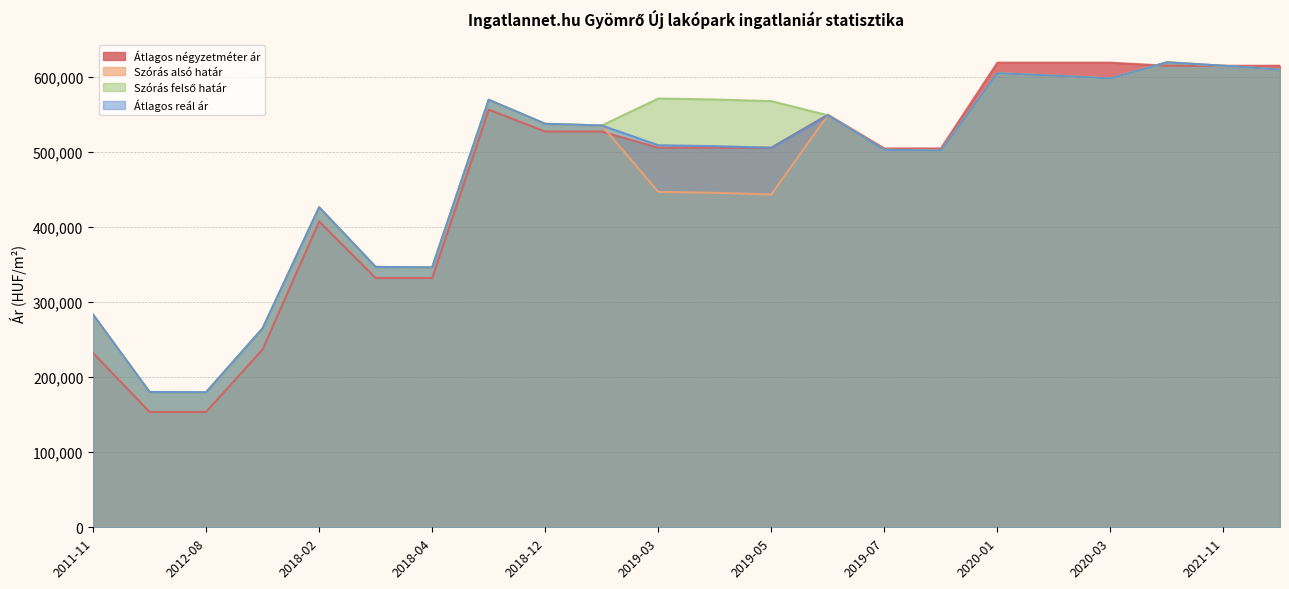

Where do Átlagos reál ár and Átlagos négyzetméter ár first cross each other?

2019-04 and 2019-05